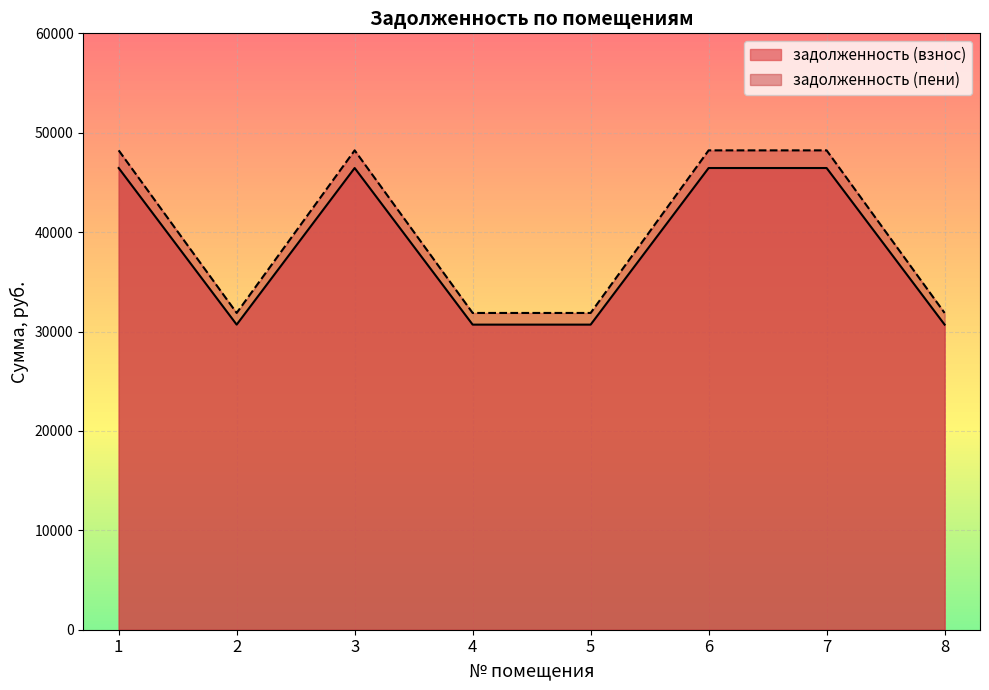

True or false: задолженность (взнос) has more than 2 points higher than both neighbors.

False